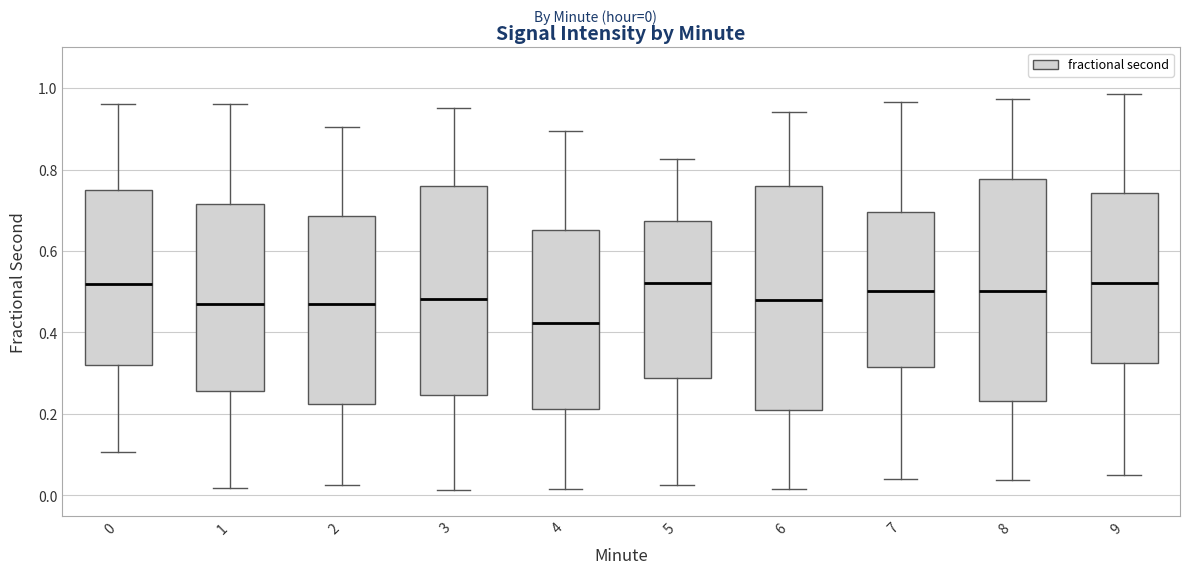

Reading left to right, transcribe this box plot: for each box, give where its median line is, the range the box spans, and where its two whiskers end, as read against the y-axis. The values are not printed on the chart, so give them approximately, as read against the axis.

0: median 0.52, box 0.32 to 0.76, whiskers 0.10 to 0.96
1: median 0.46, box 0.26 to 0.72, whiskers 0.02 to 0.96
2: median 0.48, box 0.22 to 0.68, whiskers 0.02 to 0.90
3: median 0.48, box 0.24 to 0.76, whiskers 0.02 to 0.96
4: median 0.42, box 0.22 to 0.66, whiskers 0.02 to 0.90
5: median 0.52, box 0.28 to 0.68, whiskers 0.02 to 0.82
6: median 0.48, box 0.22 to 0.76, whiskers 0.02 to 0.94
7: median 0.50, box 0.32 to 0.70, whiskers 0.04 to 0.96
8: median 0.50, box 0.24 to 0.78, whiskers 0.04 to 0.98
9: median 0.52, box 0.32 to 0.74, whiskers 0.04 to 0.98